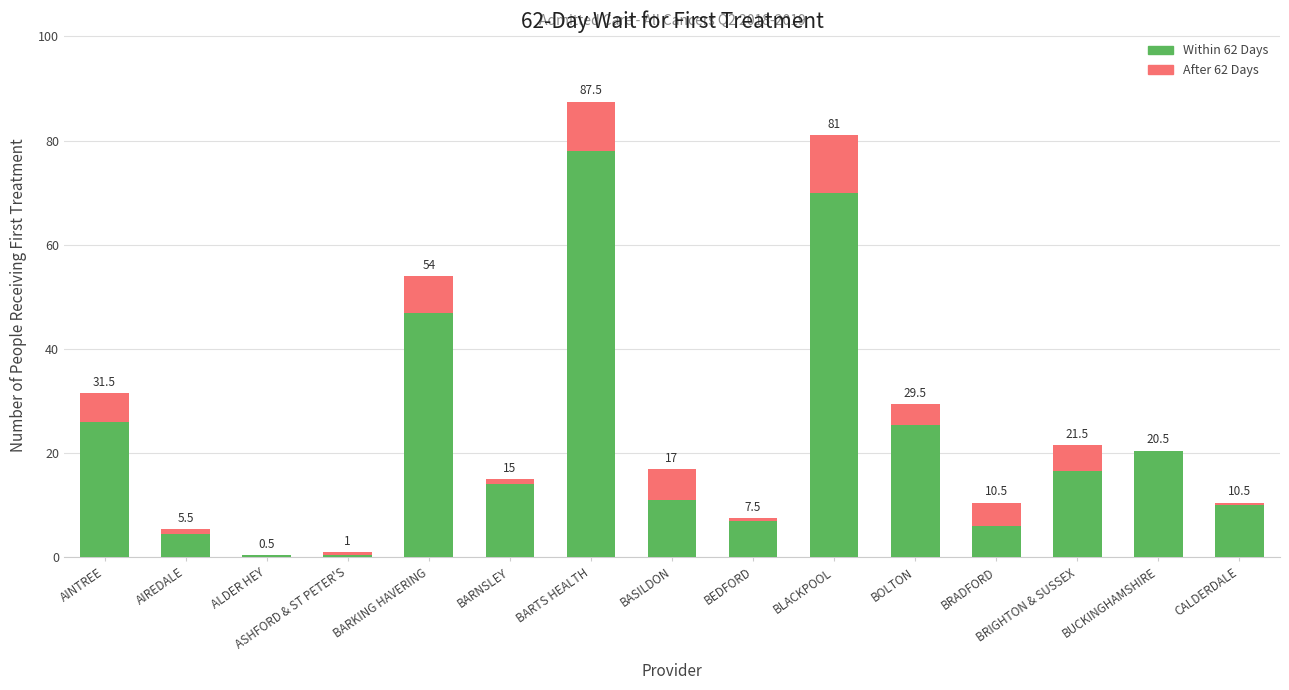

True or false: Within 62 Days has a value of 78.0 at BARTS HEALTH.

True